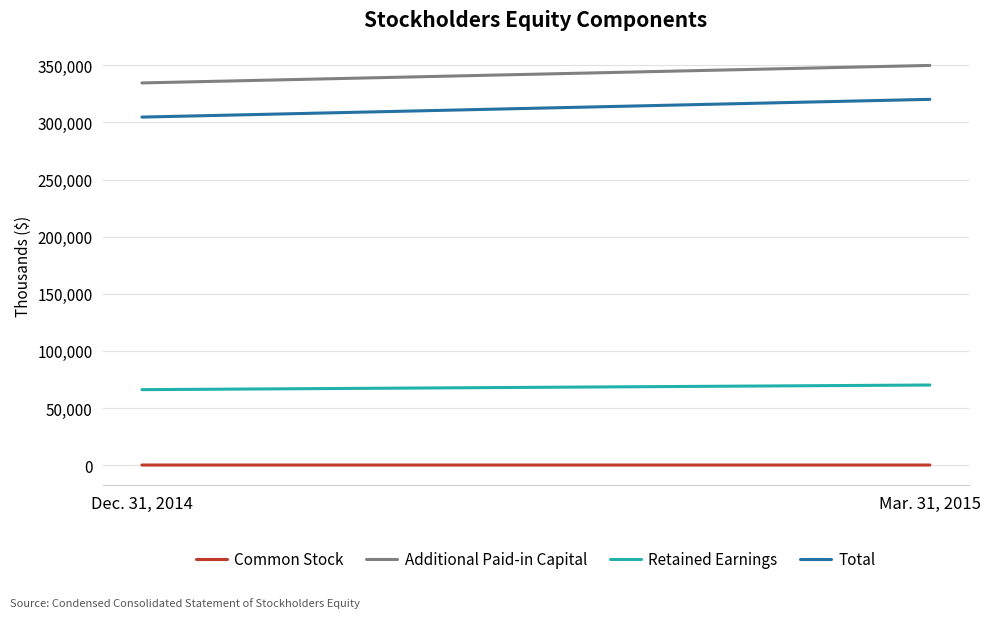

What is the difference between the maximum and minimum values in the Common Stock series?

1